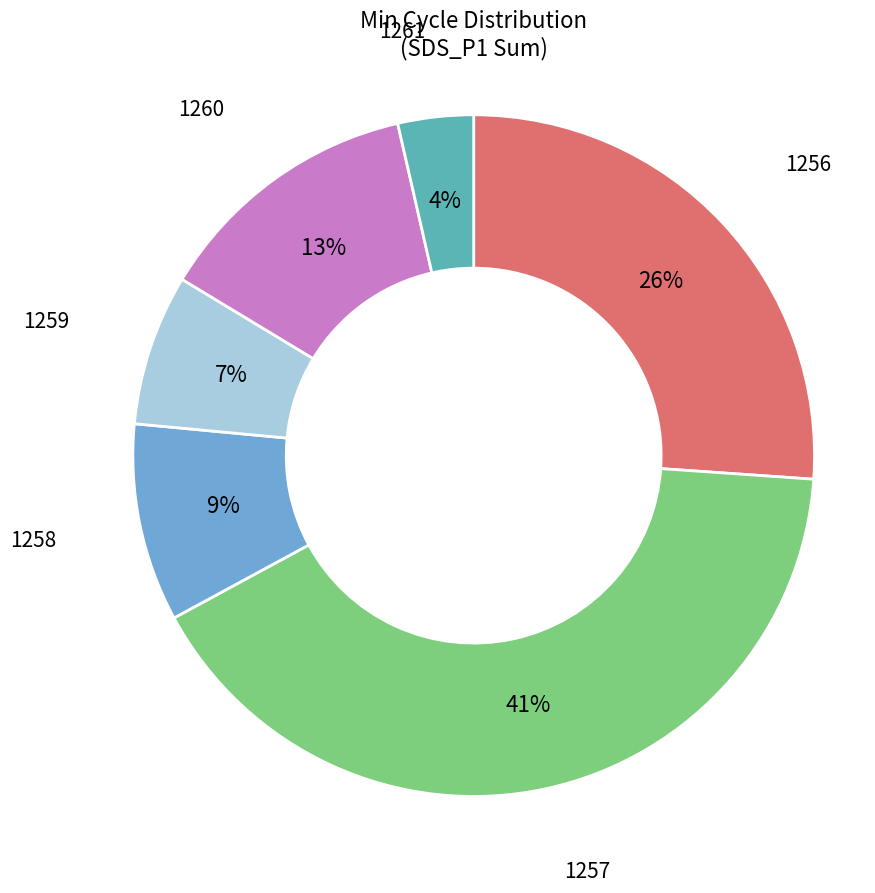

Is there a majority slice in this chart?

No